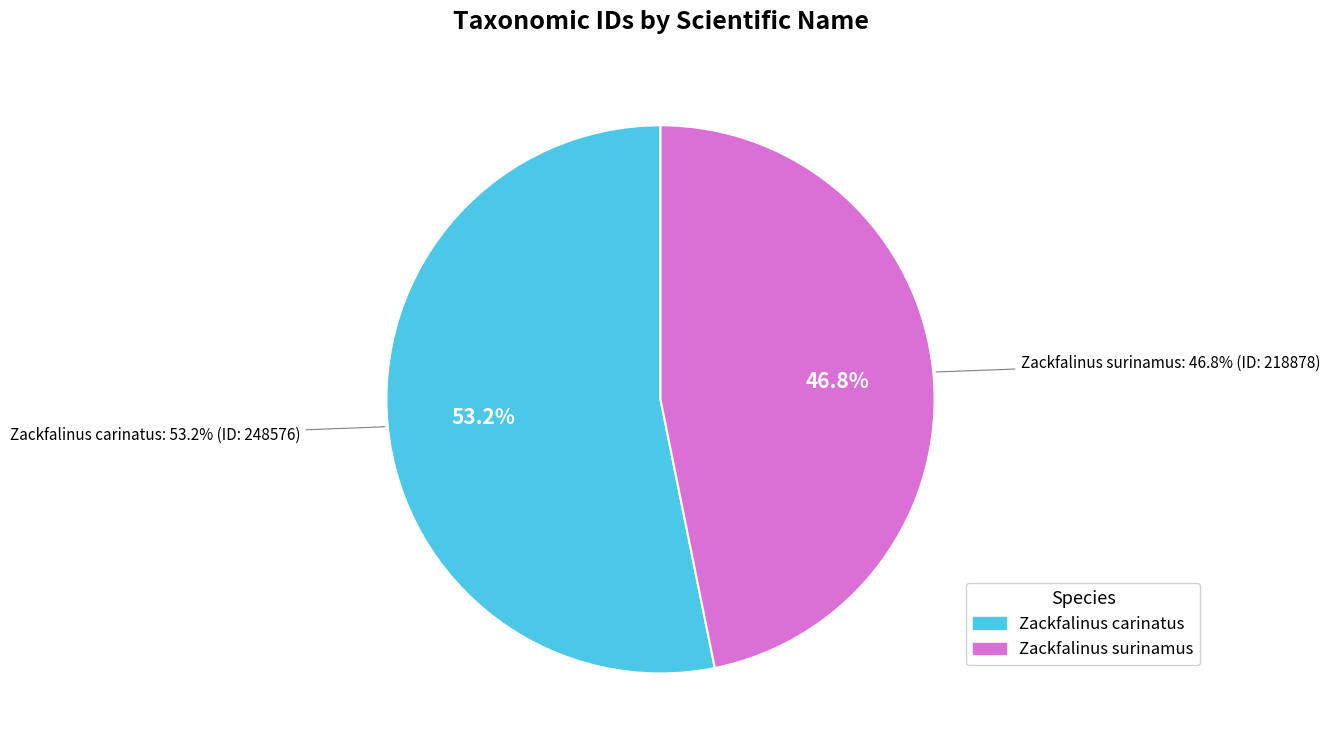

What is the ratio of the value at Zackfalinus surinamus to the value at Zackfalinus carinatus?

0.9